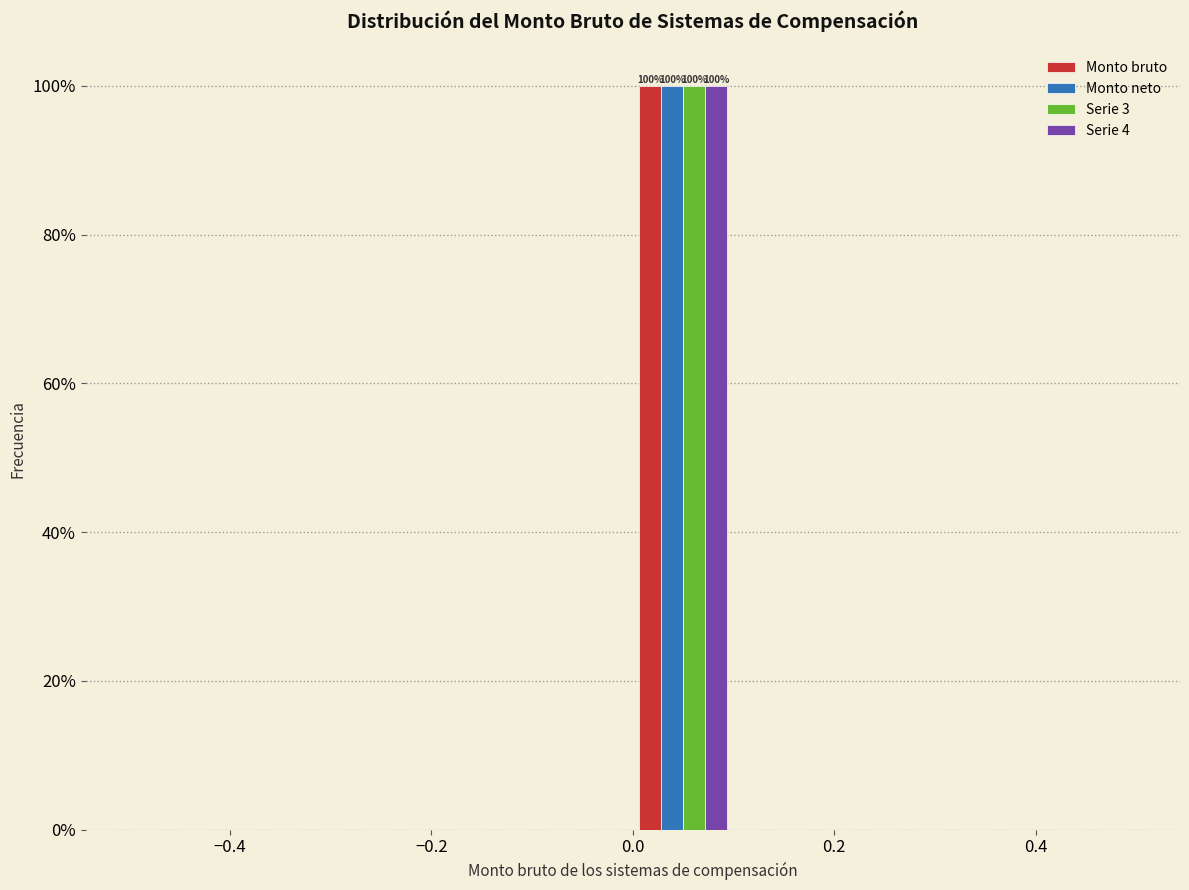

In the Serie 3 series, which range on the x-axis has the tallest bar?

0.0 to 0.1